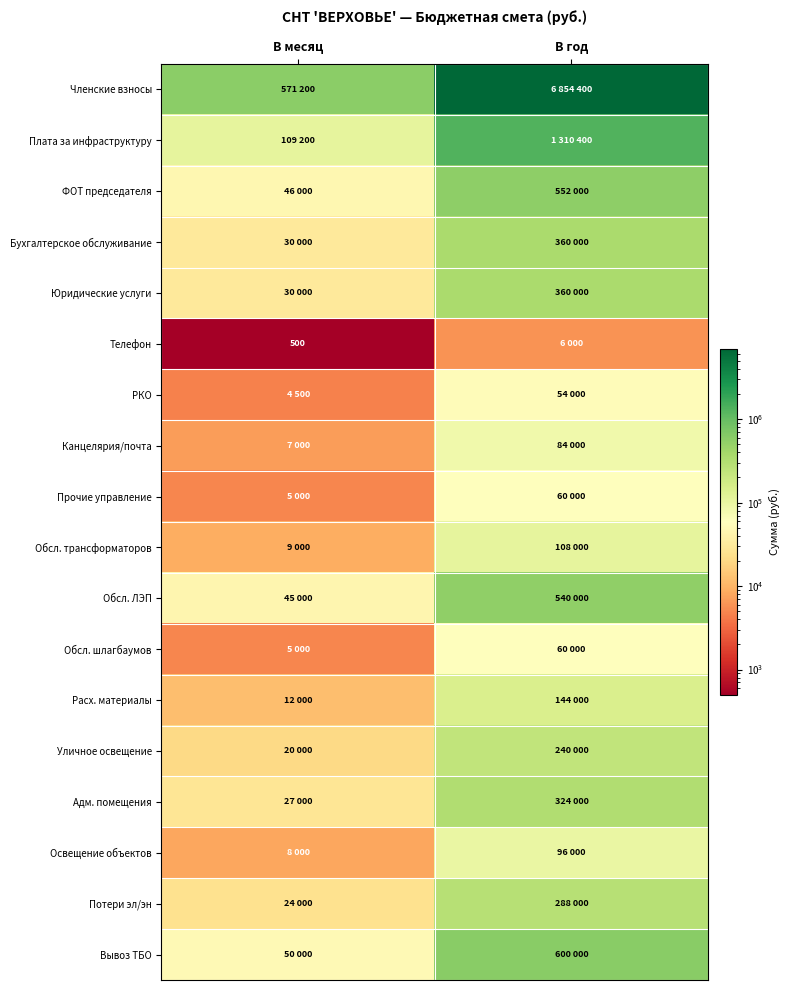

Rank the categories by Обсл. трансформаторов value from highest to lowest.

В год, В месяц